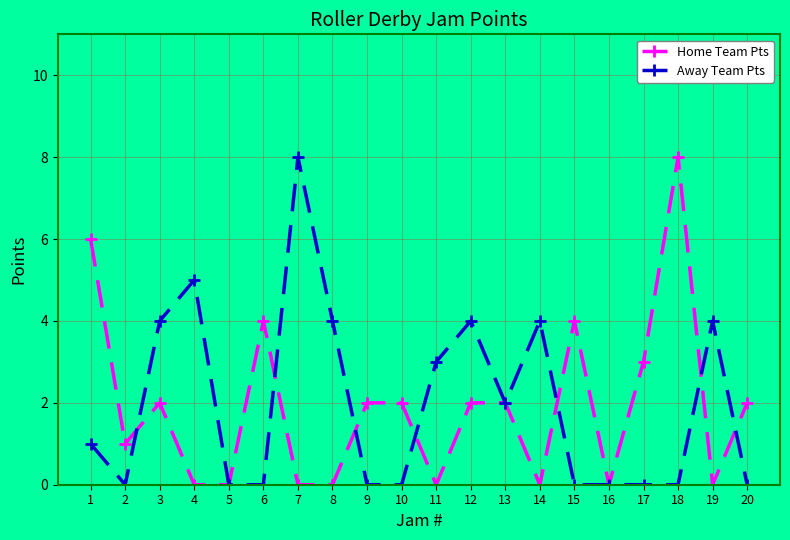

What is the difference between the maximum and minimum values in the Away Team Pts series?

8